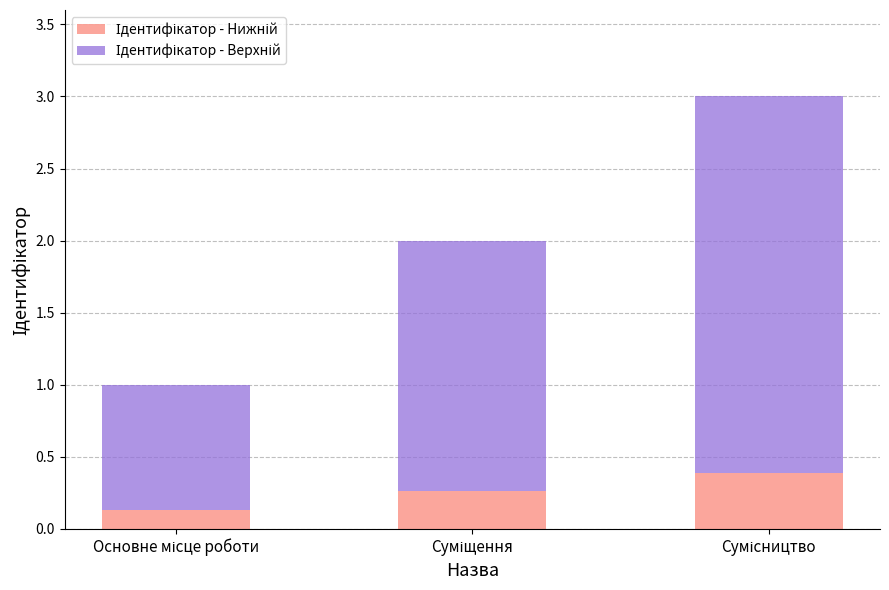

Are the bars horizontal?

No